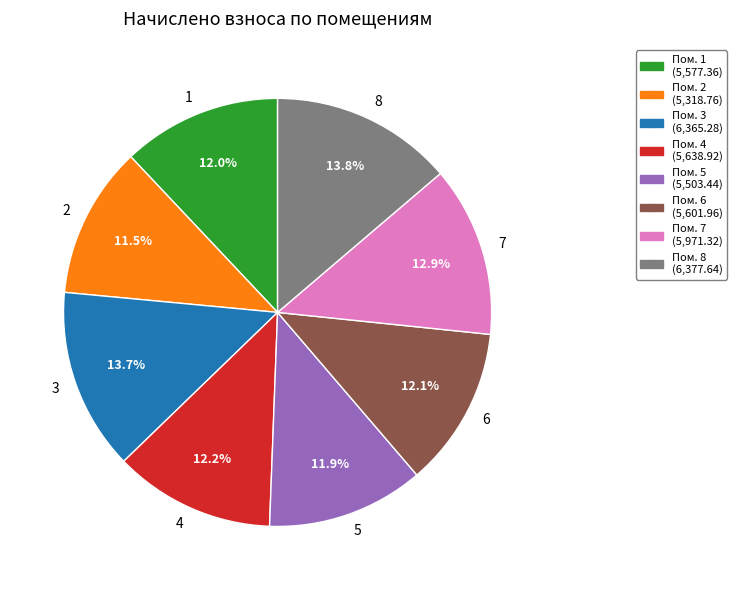

What is the ratio of the value at 8 to the value at 2?

1.2